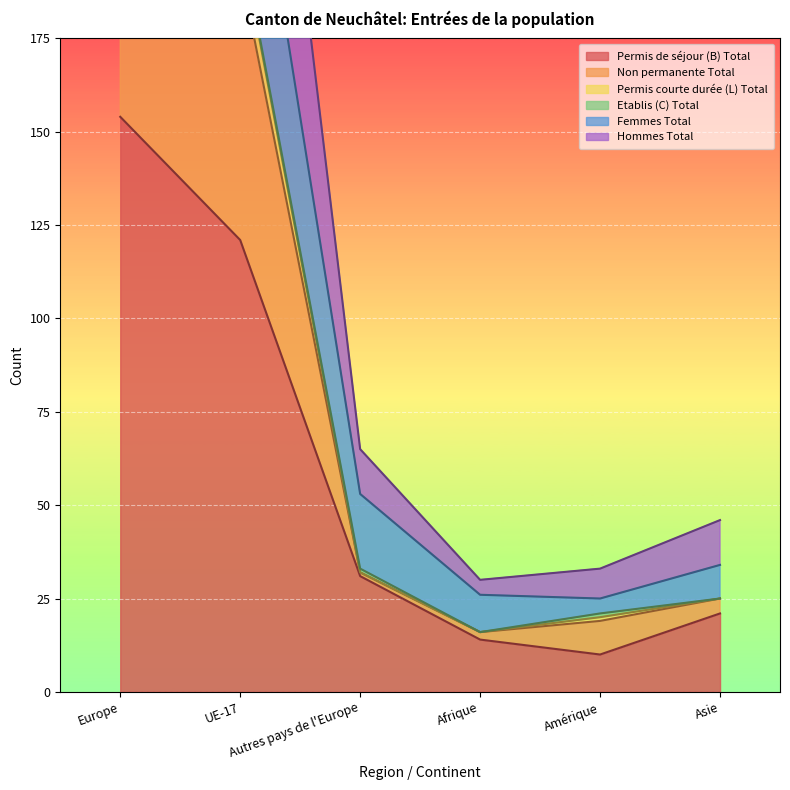

What is the difference between the highest and lowest values at UE-17?

134